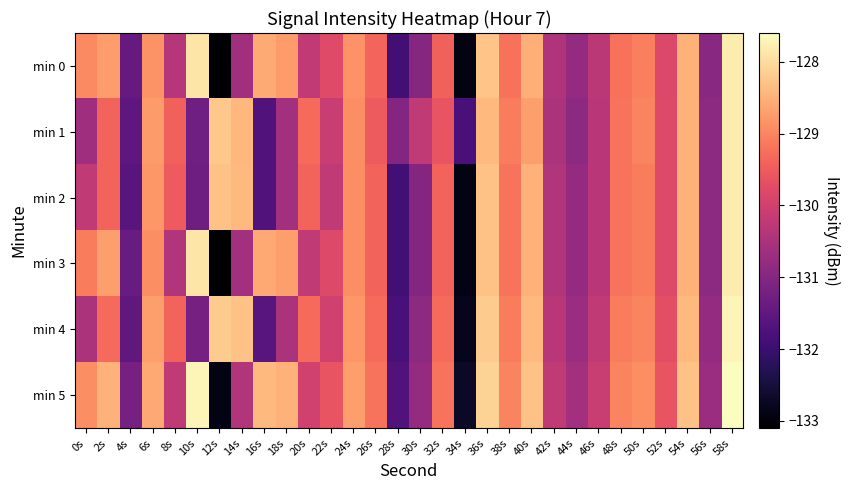

Reading left to right, extract all data points from this chart.

min 0: 0s=-128.9	2s=-128.7	4s=-131.4	6s=-128.8	8s=-130.4	10s=-127.9	12s=-133.1	14s=-130.6	16s=-128.6	18s=-128.7	20s=-130.2	22s=-129.8	24s=-128.9	26s=-129.4	28s=-131.9	30s=-131.0	32s=-129.4	34s=-132.9	36s=-128.3	38s=-129.2	40s=-128.5	42s=-130.4	44s=-130.8	46s=-130.3	48s=-129.2	50s=-129.1	52s=-129.8	54s=-128.5	56s=-130.9	58s=-127.8
min 1: 0s=-130.6	2s=-129.4	4s=-131.6	6s=-128.7	8s=-129.4	10s=-131.3	12s=-128.2	14s=-128.4	16s=-131.7	18s=-130.6	20s=-129.3	22s=-130.1	24s=-128.9	26s=-129.5	28s=-131.0	30s=-130.2	32s=-129.6	34s=-131.8	36s=-128.4	38s=-129.1	40s=-128.7	42s=-130.5	44s=-130.9	46s=-130.3	48s=-129.2	50s=-129.0	52s=-129.8	54s=-128.5	56s=-130.9	58s=-127.8
min 2: 0s=-130.2	2s=-129.4	4s=-131.6	6s=-128.8	8s=-129.5	10s=-131.3	12s=-128.3	14s=-128.4	16s=-131.7	18s=-130.6	20s=-129.4	22s=-130.2	24s=-128.9	26s=-129.4	28s=-131.9	30s=-131.0	32s=-129.4	34s=-132.9	36s=-128.3	38s=-129.2	40s=-128.5	42s=-130.4	44s=-130.8	46s=-130.3	48s=-129.2	50s=-129.1	52s=-129.8	54s=-128.5	56s=-130.9	58s=-127.8
min 3: 0s=-129.1	2s=-128.7	4s=-131.4	6s=-128.9	8s=-130.4	10s=-127.9	12s=-133.1	14s=-130.6	16s=-128.6	18s=-128.7	20s=-130.2	22s=-129.8	24s=-128.9	26s=-129.4	28s=-131.9	30s=-131.0	32s=-129.4	34s=-132.9	36s=-128.3	38s=-129.2	40s=-128.5	42s=-130.4	44s=-130.8	46s=-130.3	48s=-129.2	50s=-129.1	52s=-129.8	54s=-128.5	56s=-130.9	58s=-127.8
min 4: 0s=-130.5	2s=-129.3	4s=-131.5	6s=-128.7	8s=-129.4	10s=-131.2	12s=-128.2	14s=-128.3	16s=-131.6	18s=-130.5	20s=-129.3	22s=-130.0	24s=-128.8	26s=-129.3	28s=-131.8	30s=-130.9	32s=-129.3	34s=-132.8	36s=-128.2	38s=-129.1	40s=-128.4	42s=-130.3	44s=-130.7	46s=-130.2	48s=-129.1	50s=-129.0	52s=-129.7	54s=-128.4	56s=-130.8	58s=-127.7
min 5: 0s=-128.9	2s=-128.5	4s=-131.2	6s=-128.6	8s=-130.2	10s=-127.7	12s=-132.9	14s=-130.4	16s=-128.4	18s=-128.5	20s=-130.0	22s=-129.6	24s=-128.7	26s=-129.2	28s=-131.7	30s=-130.8	32s=-129.2	34s=-132.7	36s=-128.1	38s=-129.0	40s=-128.3	42s=-130.2	44s=-130.6	46s=-130.1	48s=-129.0	50s=-128.9	52s=-129.6	54s=-128.3	56s=-130.7	58s=-127.6